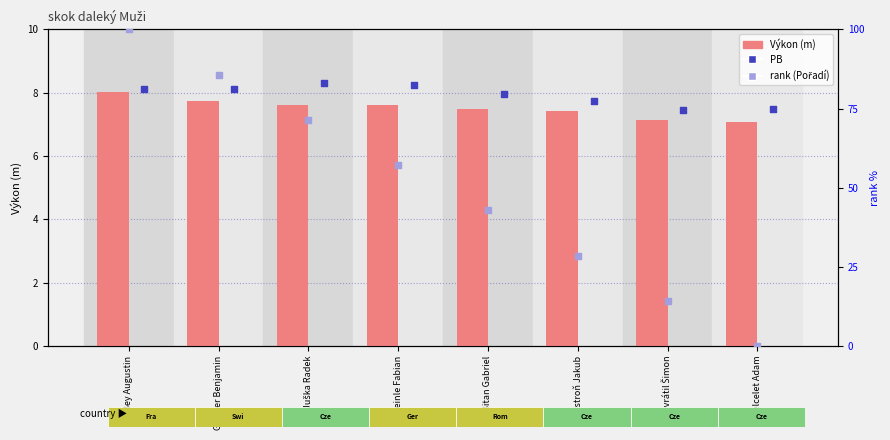

Which series has the largest total across all categories?

rank (Pořadí)